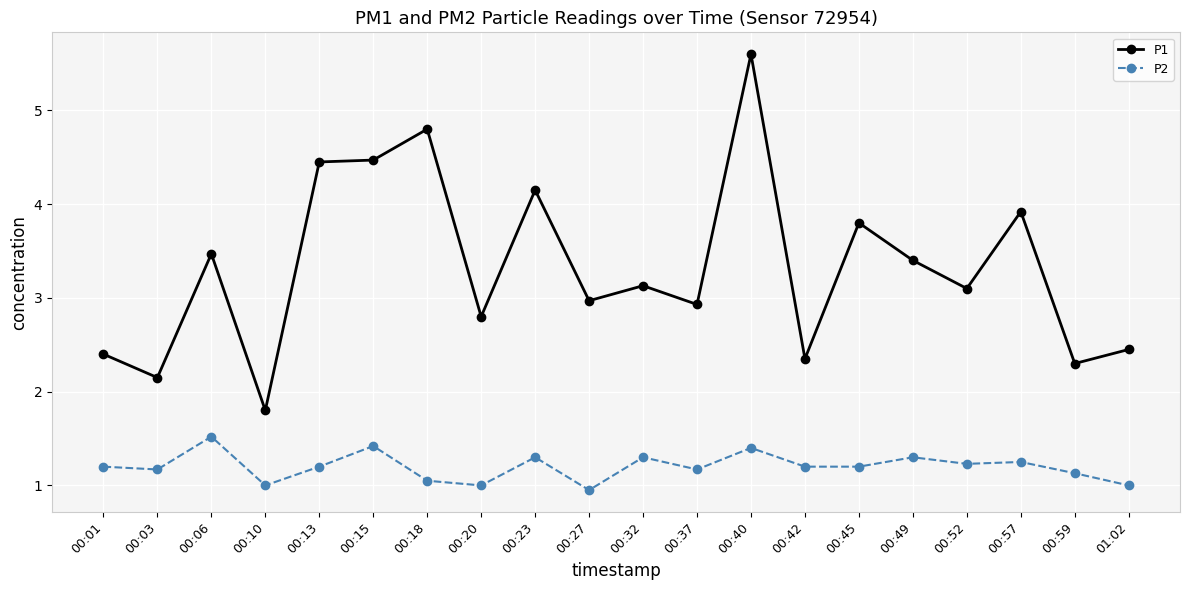

How many values in the P1 series exceed 3?

11